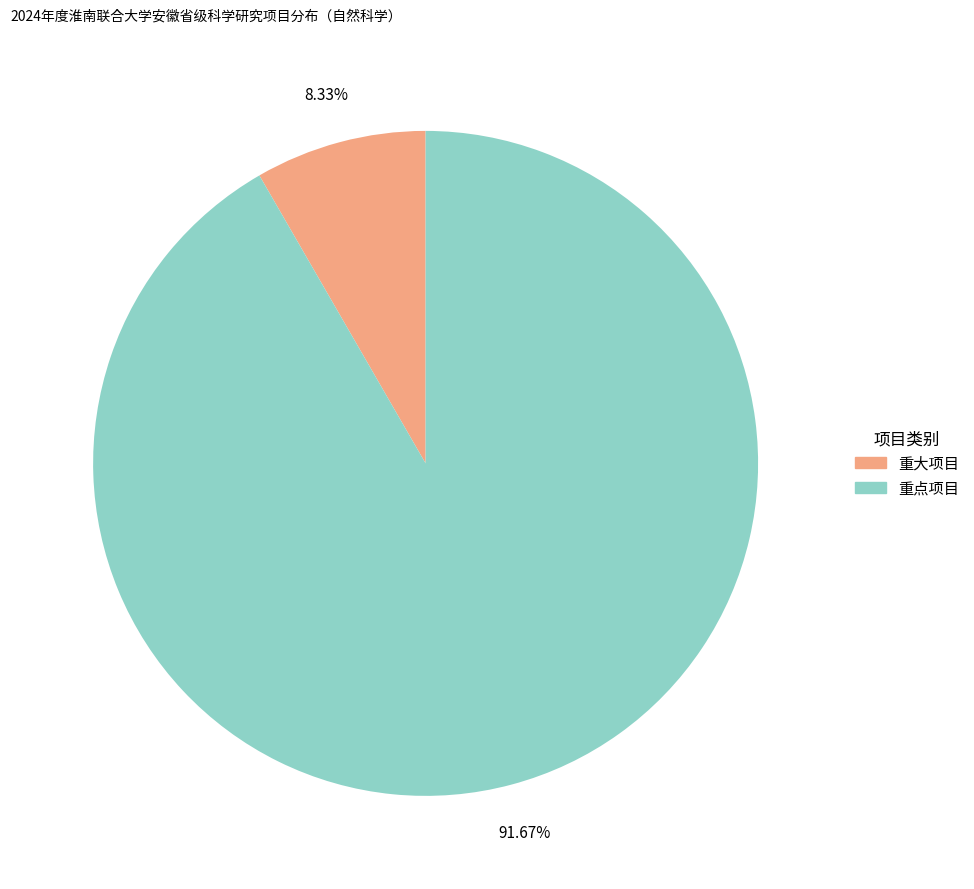

Does 重点项目 represent more than half of the total?

Yes